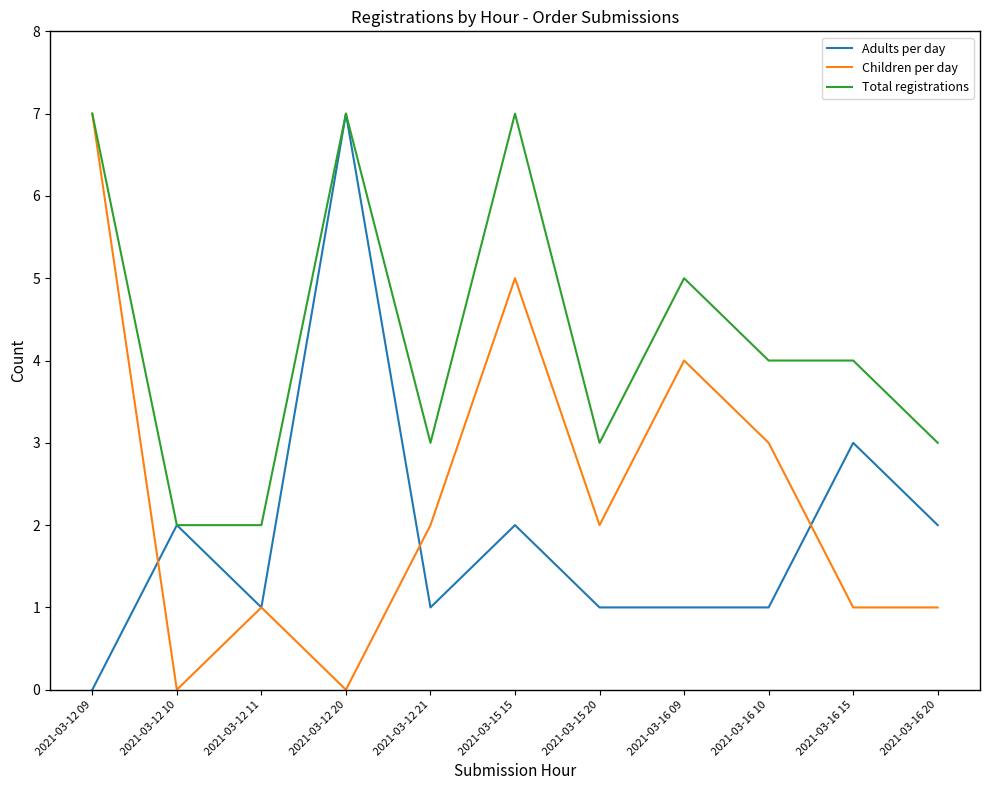

What position from the right is 2021-03-16 15?

2